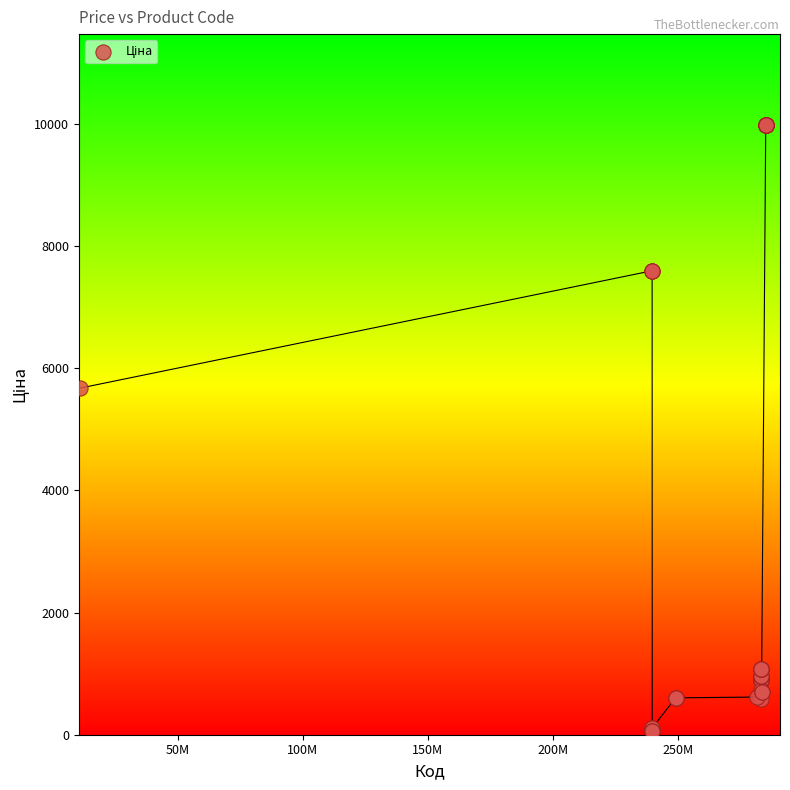

What Y value in the scatter plot is closest to 5016?

5673.8